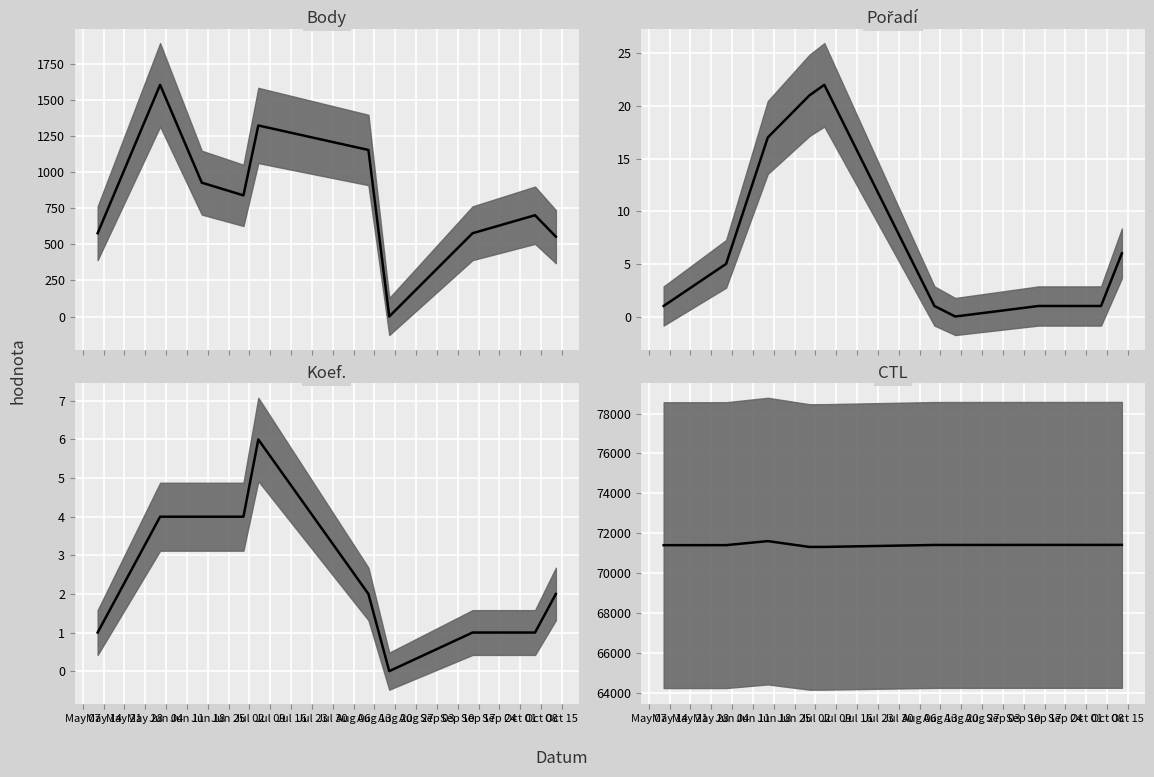

True or false: Pořadí median and Body median intersect in this chart.

False